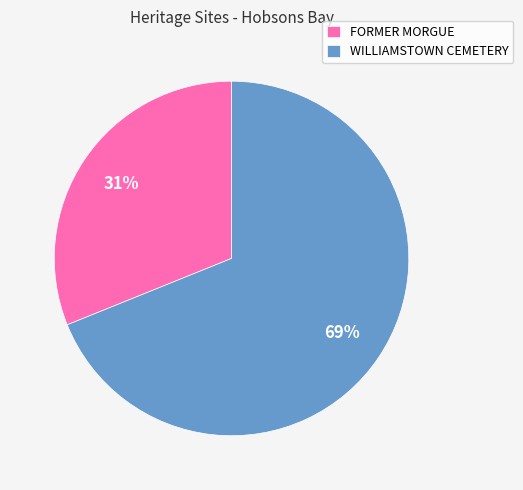

To the nearest percent, what is the difference between the largest and smallest slice percentages?

38%